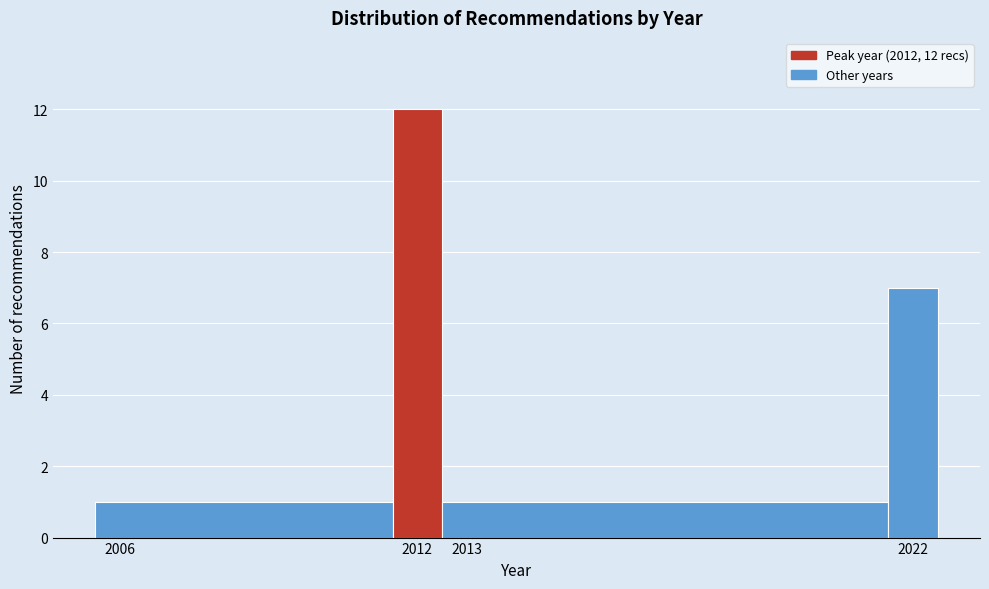

Over which range of the x-axis is the bar tallest?

2011.5 to 2012.5